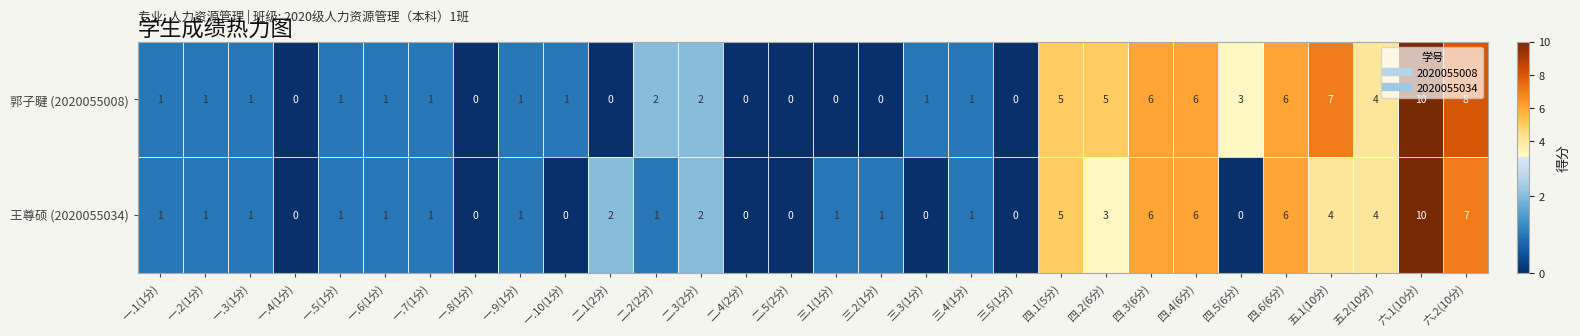

List the series in order of their overall mean, highest first.

郭子睷 (2020055008), 王尊硕 (2020055034)